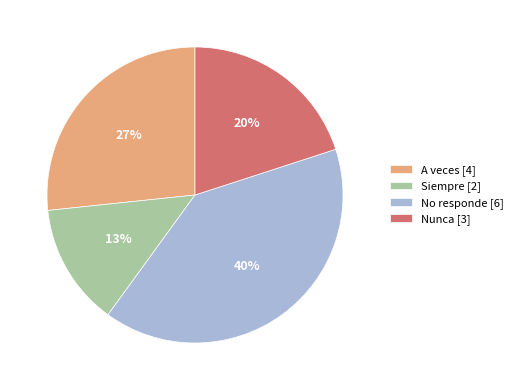

True or false: A veces accounts for 37% of the total.

False